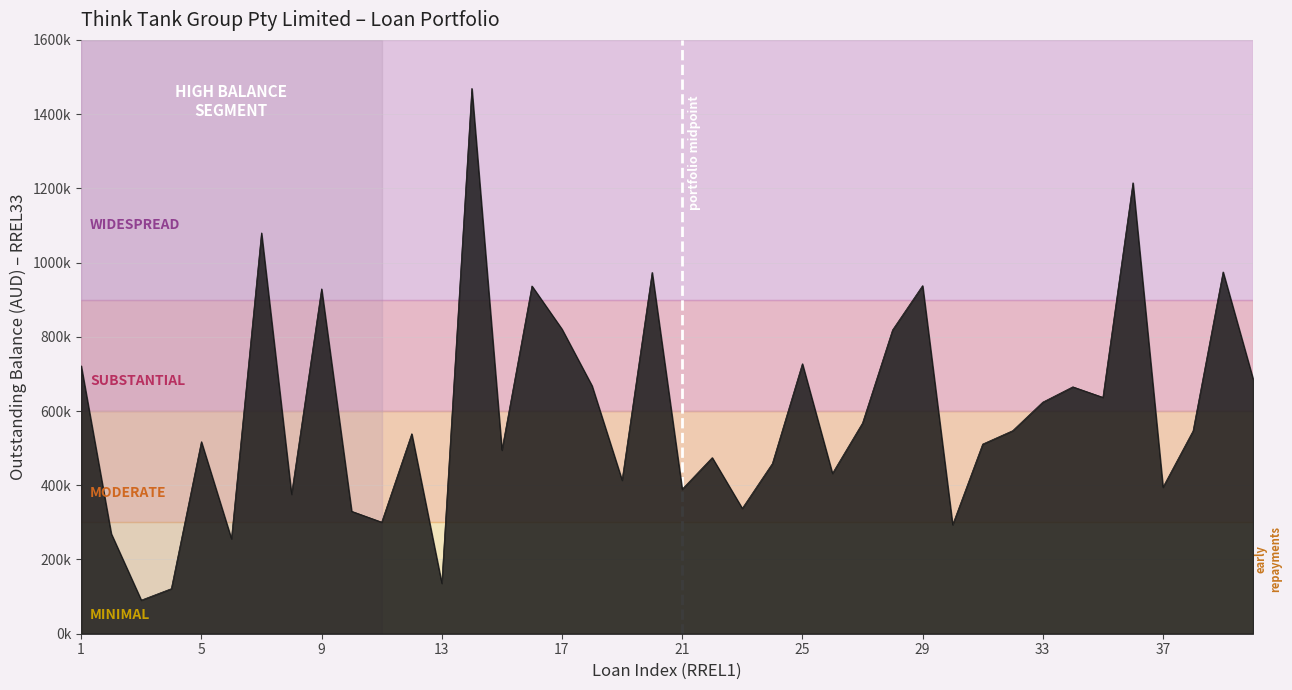

Does the chart have visible grid lines?

Yes